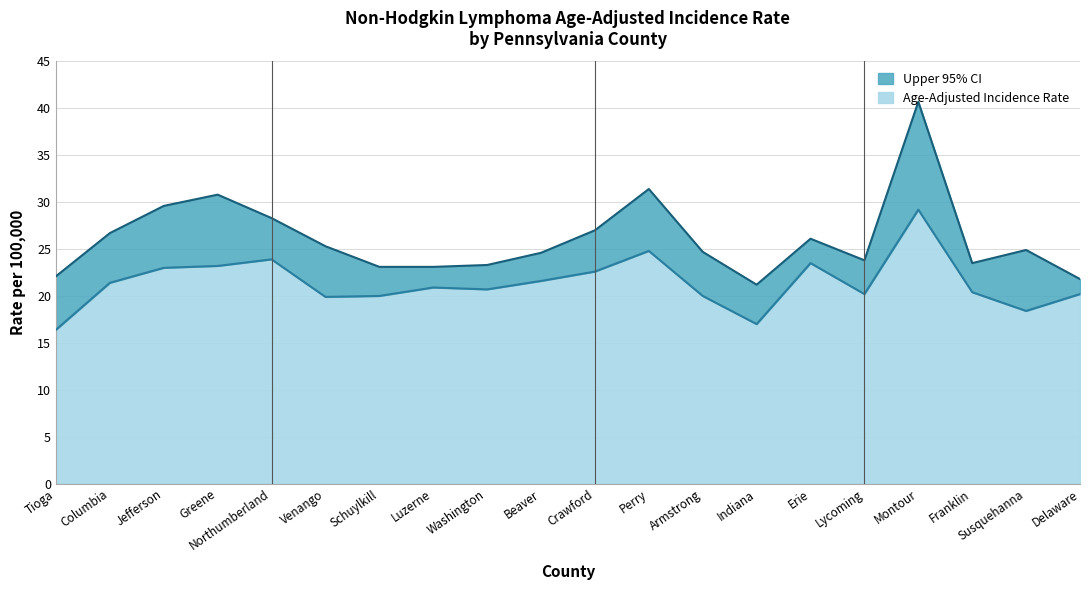

True or false: Age-Adjusted Incidence Rate and Upper 95% CI intersect in this chart.

False